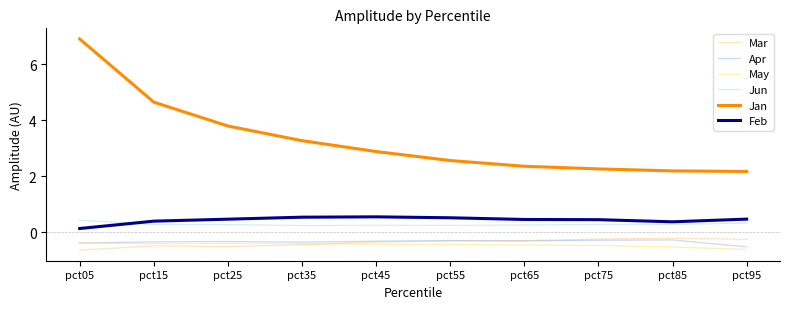

Is the value of Feb at pct75 greater than the value of May at pct25?

Yes